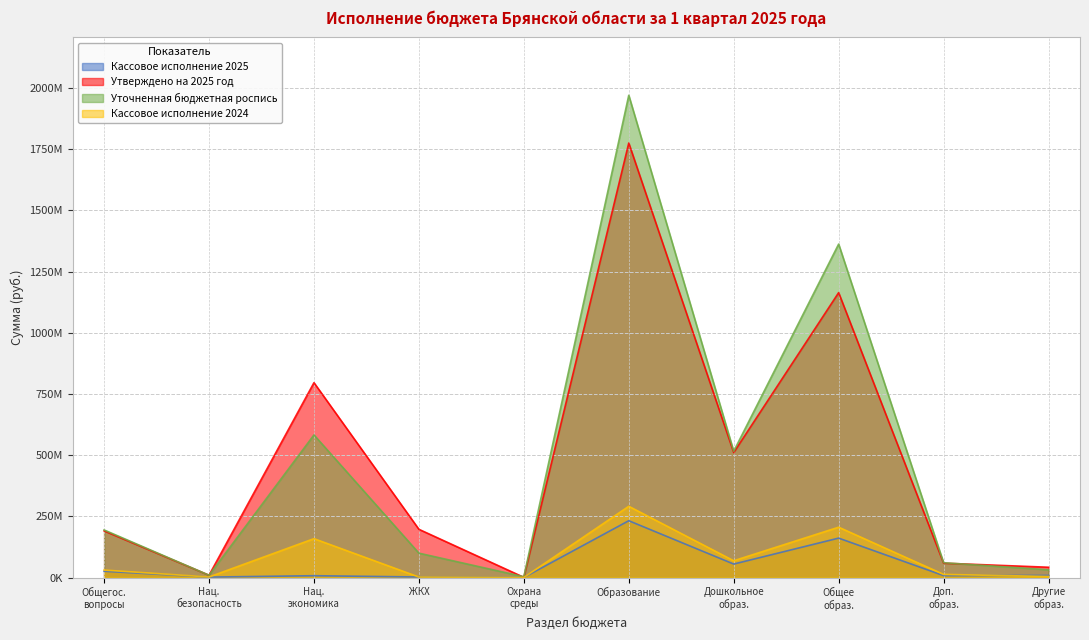

What are all the series names shown in the legend?

Кассовое исполнение 2025, Утверждено на 2025 год, Уточненная бюджетная роспись, Кассовое исполнение 2024